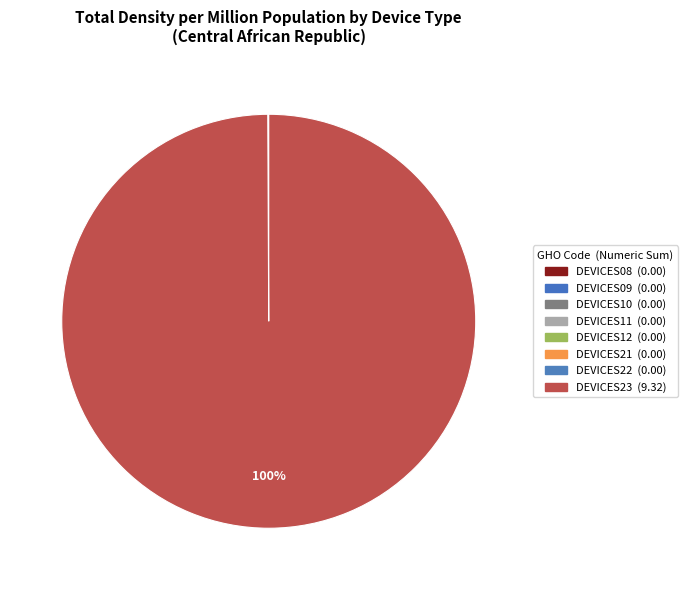

Which slice is the smallest?

DEVICES08